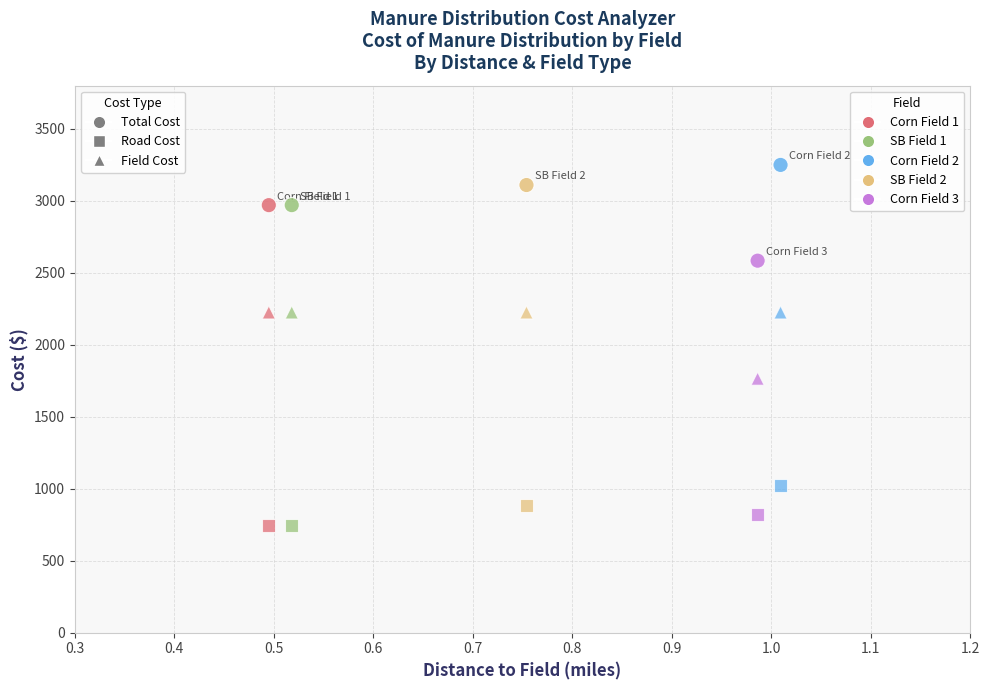

How many data points are displayed?

15